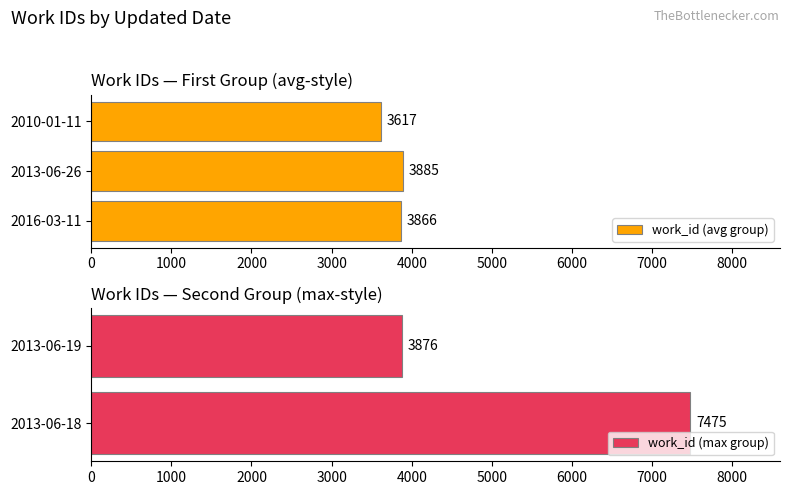

How many values in the work_id (avg group) series are below 3866?

1